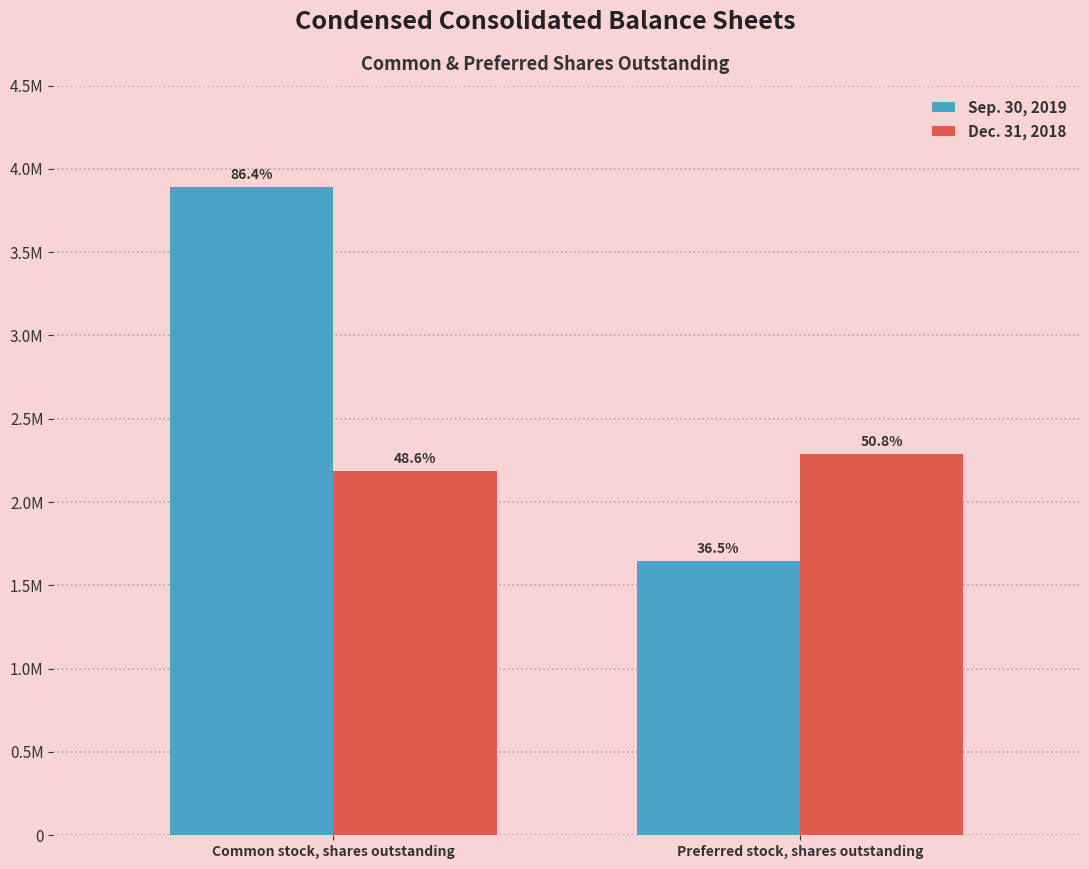

Does the chart contain any negative values?

No